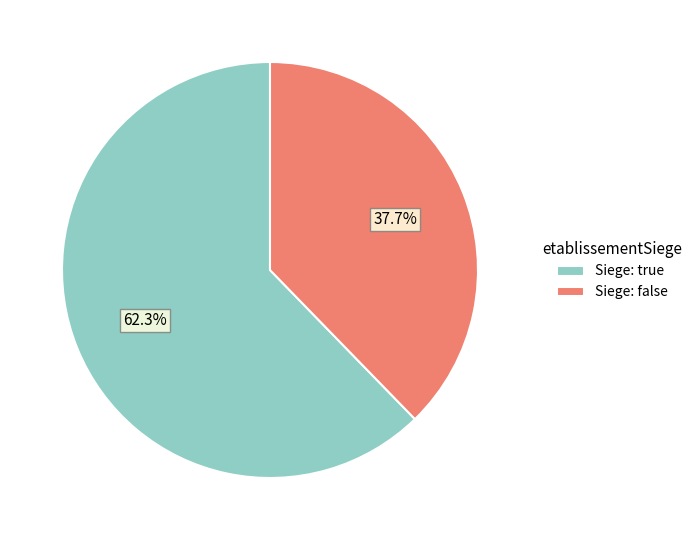

Which slice is the largest?

Siege: true